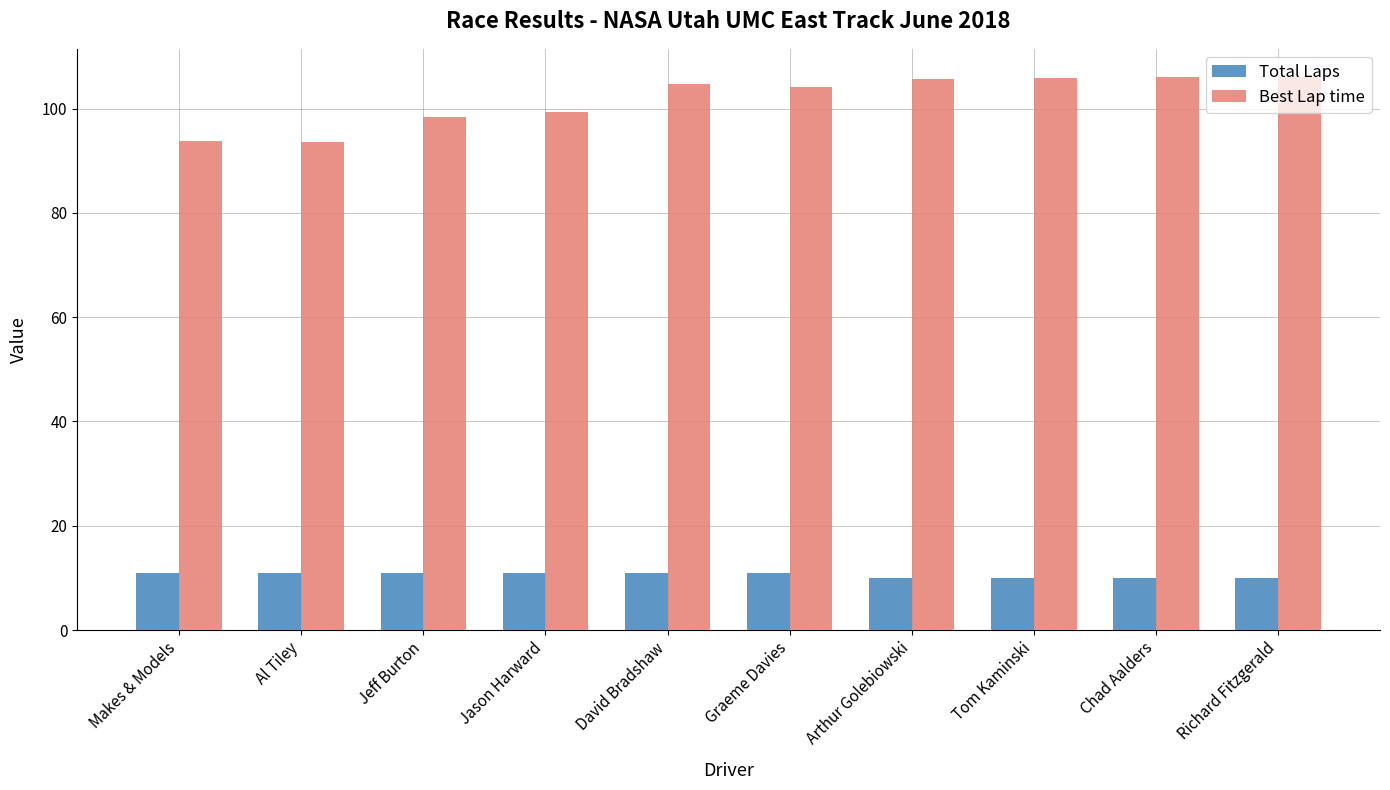

What is the minimum value shown in the chart?

10.0